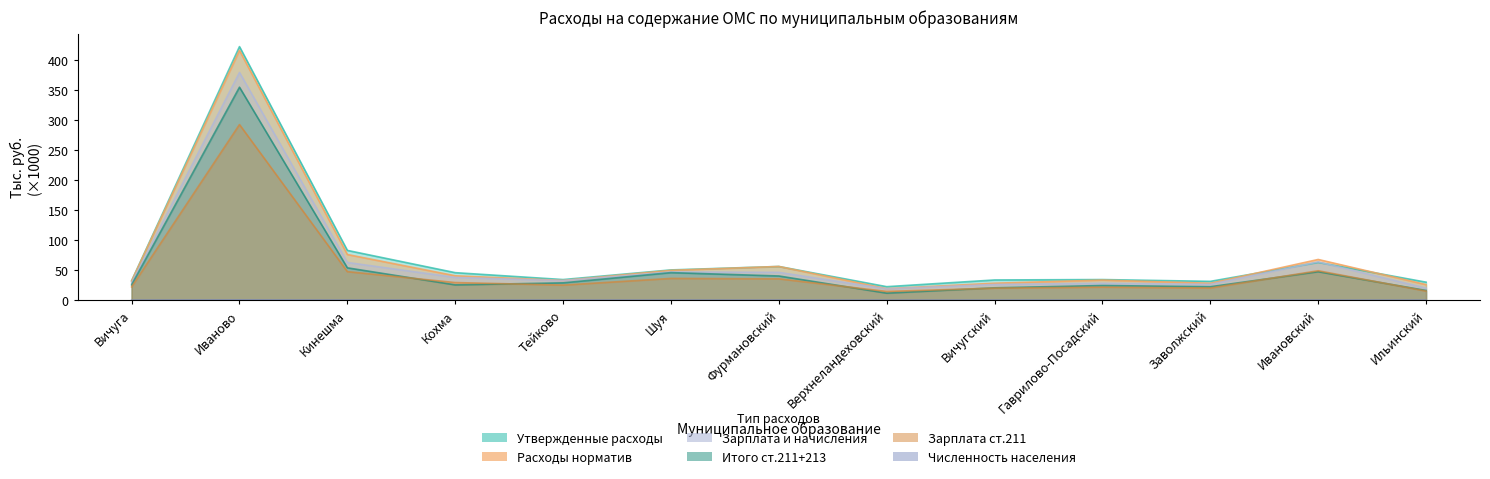

What is the highest value of the Расходы норматив series?

423.2